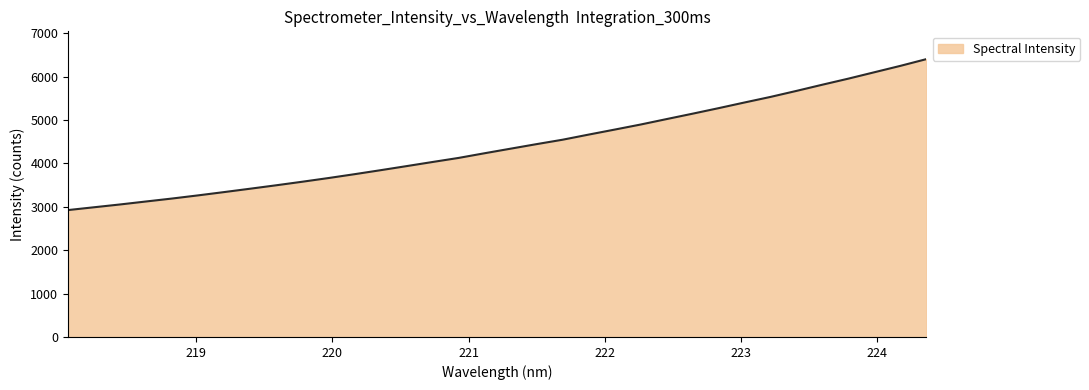

What is the maximum value shown in the chart?

6403.6